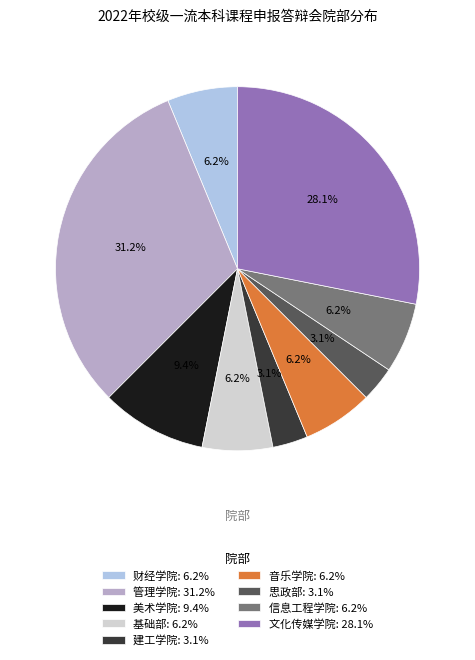

What percentage do 管理学院: 31.2% and 基础部: 6.2% together represent?

37.5%